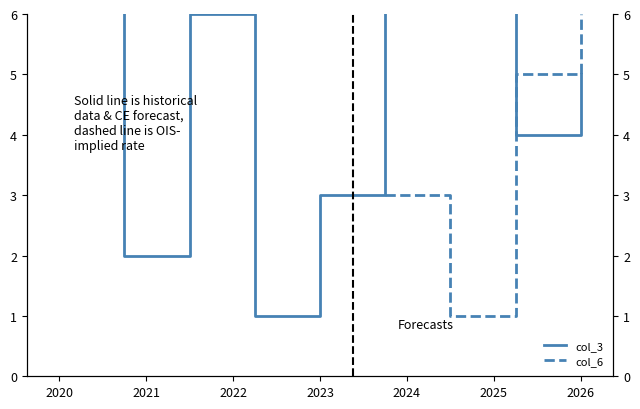

Is it true that the value at 2026 is 9?

False